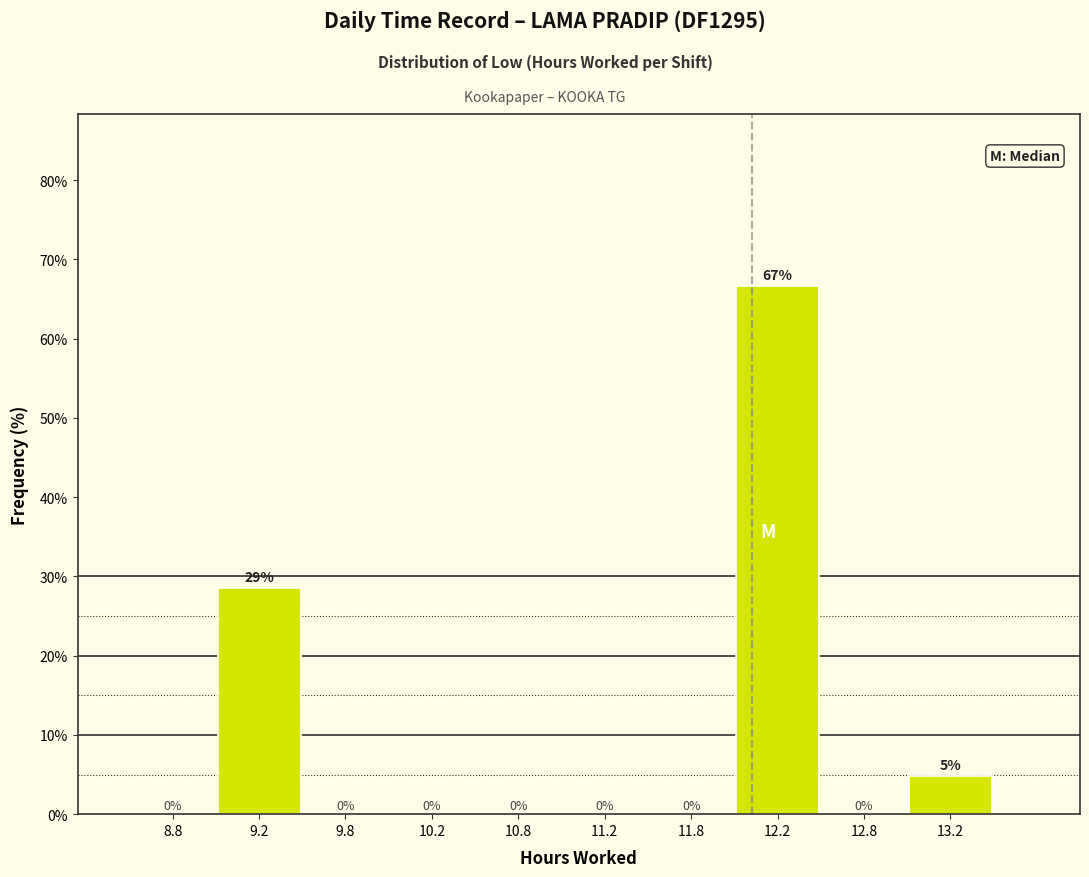

Which range on the x-axis has the tallest bar?

12.0 to 12.5